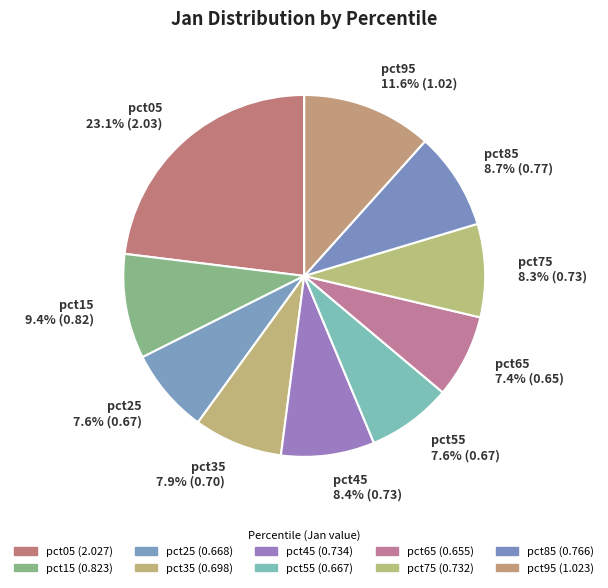

Does pct85 account for over 50% of the chart?

No